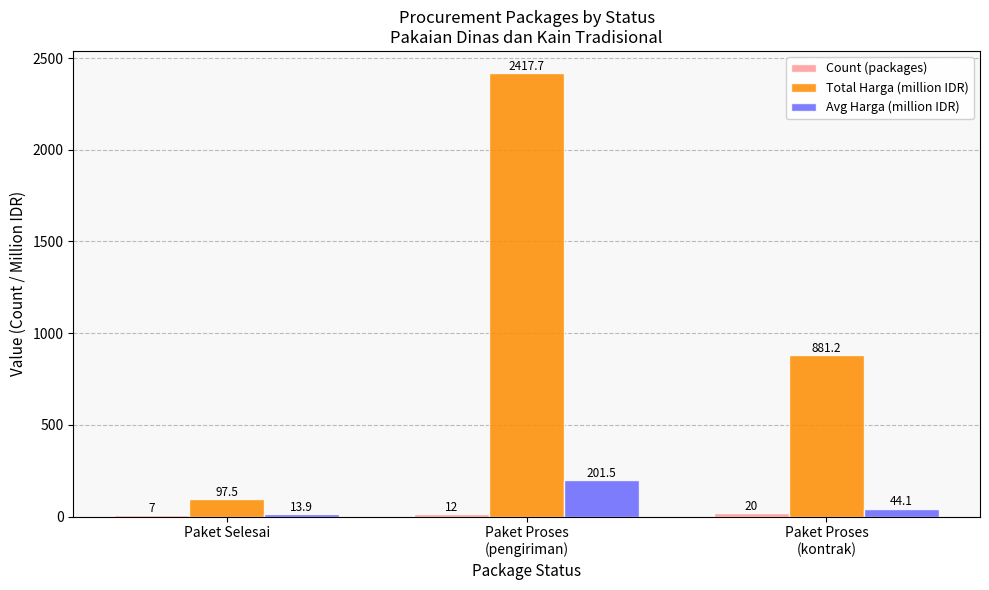

The Avg Harga (million IDR) series shows 13.9 at Paket Selesai. True or false?

True